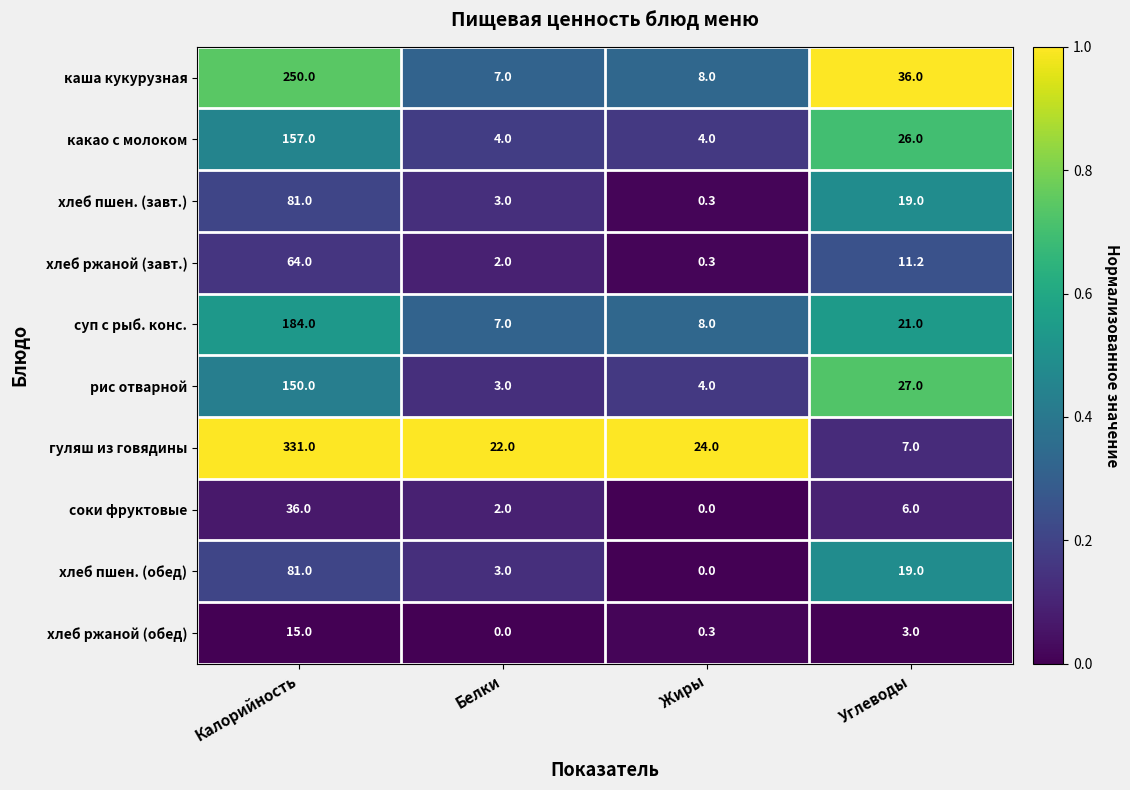

What is the total value across all series at Жиры?

48.9